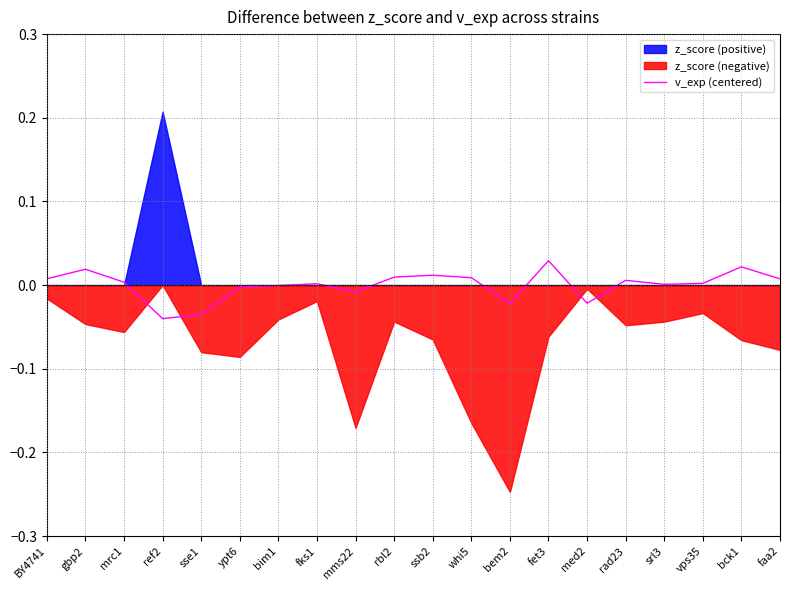

How many lines are shown in the chart?

1